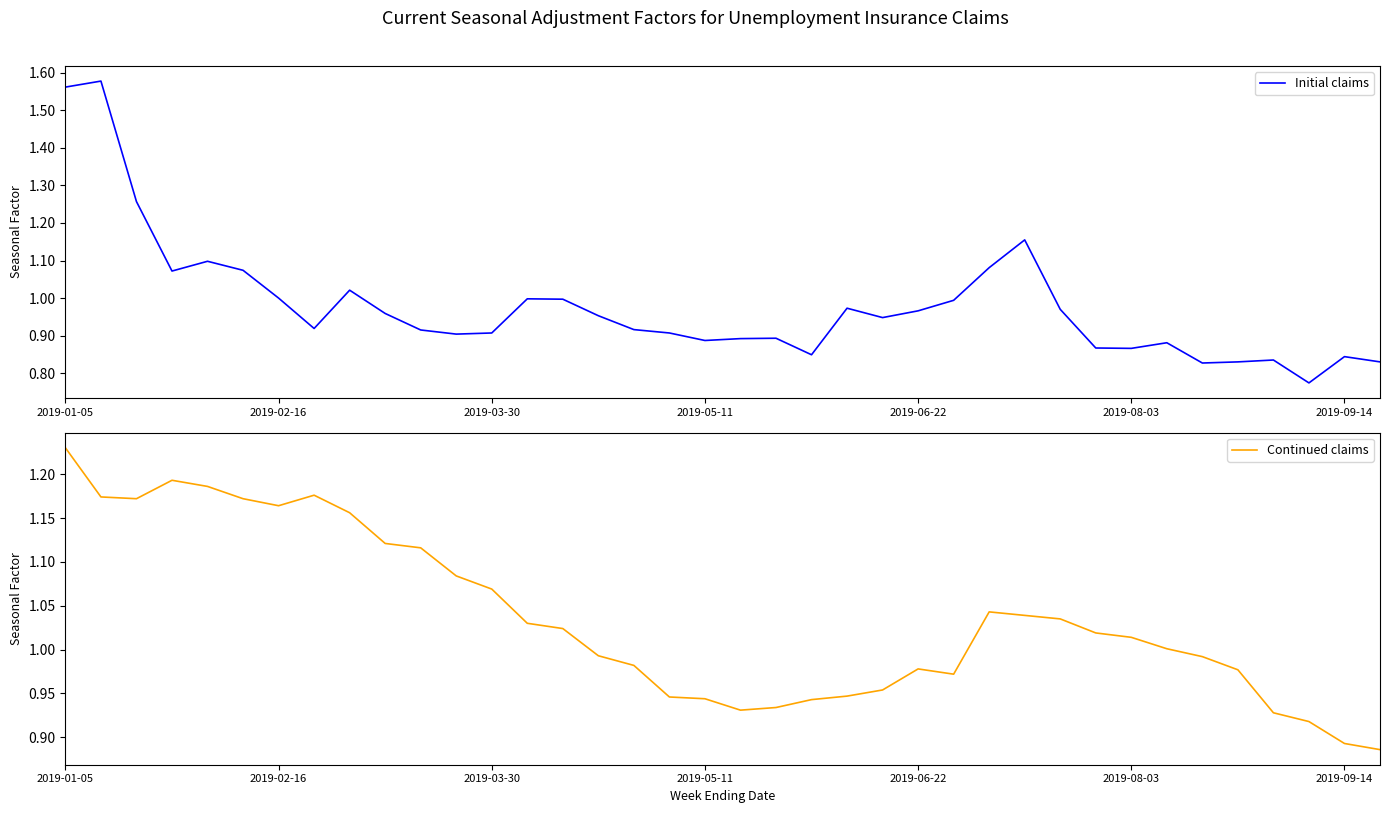

Rank the series by their maximum value, from highest to lowest.

Initial claims, Continued claims